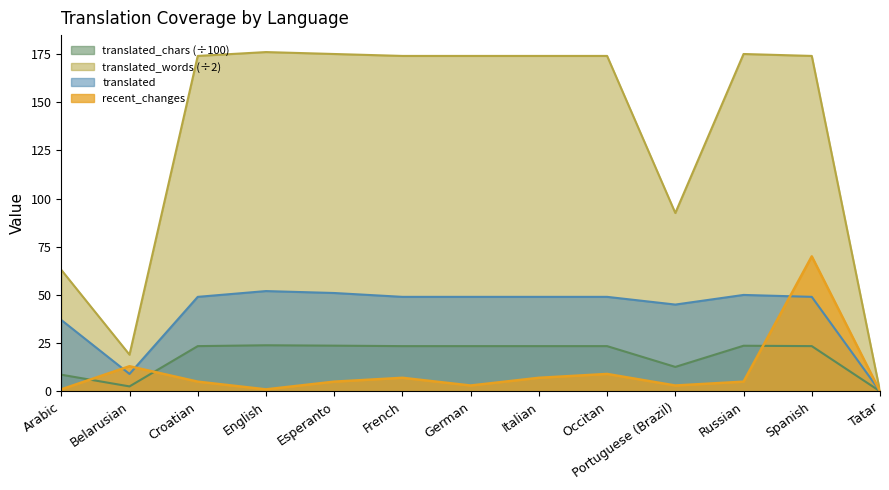

What is the difference between the maximum and minimum values in the recent_changes series?

70.0